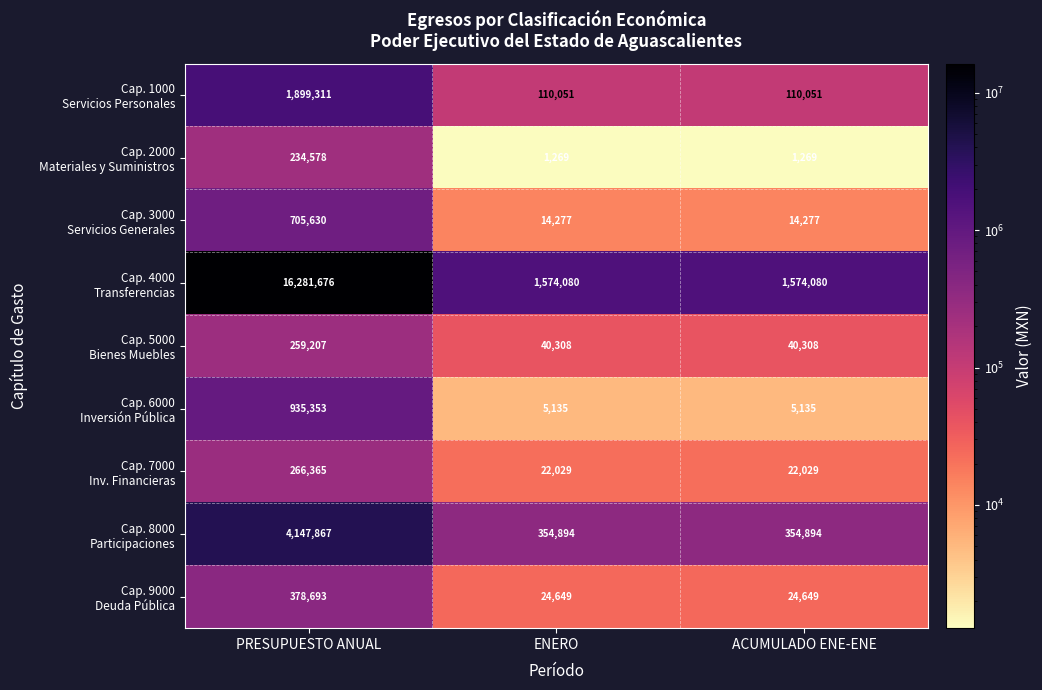

What is the spread (max minus min) of values at ENERO?

1572811